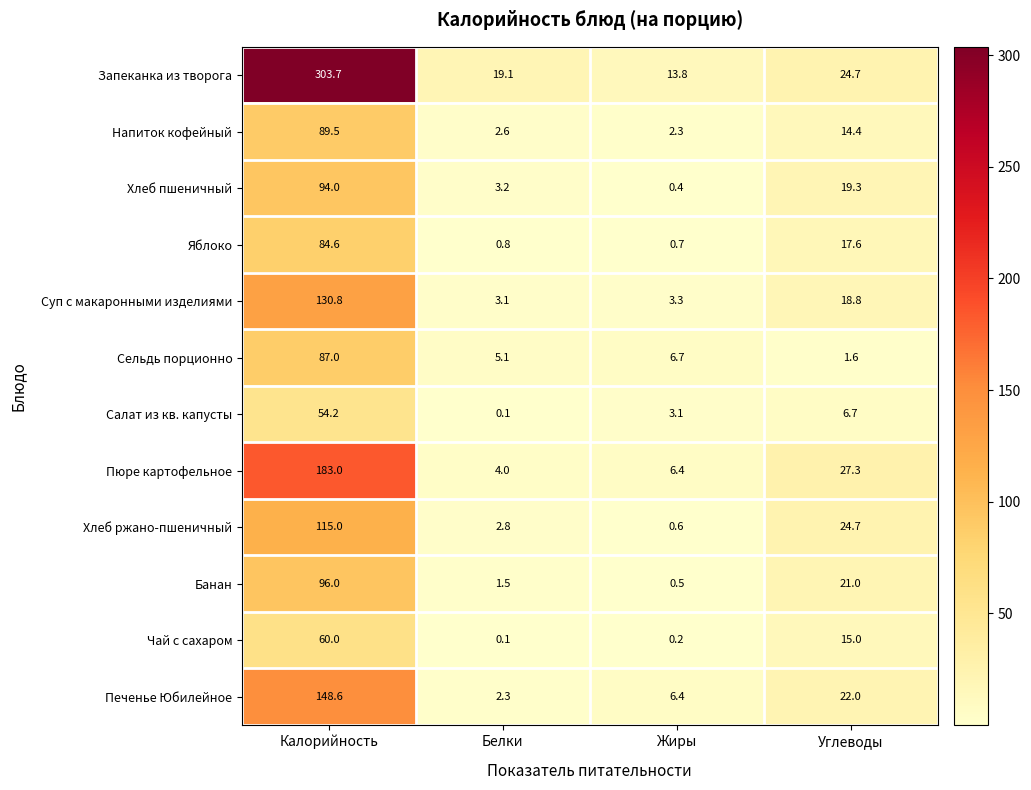

Which series has the largest range (max minus min)?

Запеканка из творога